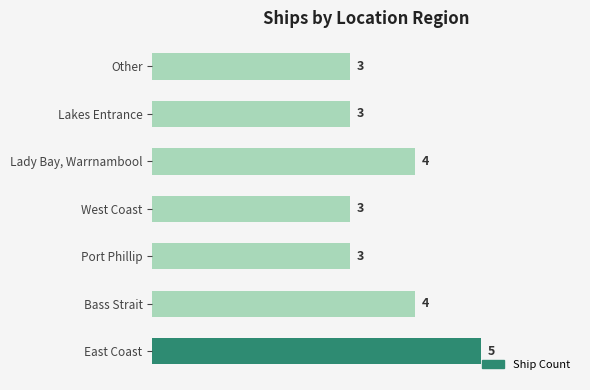

How many values are between 3 and 4?

6